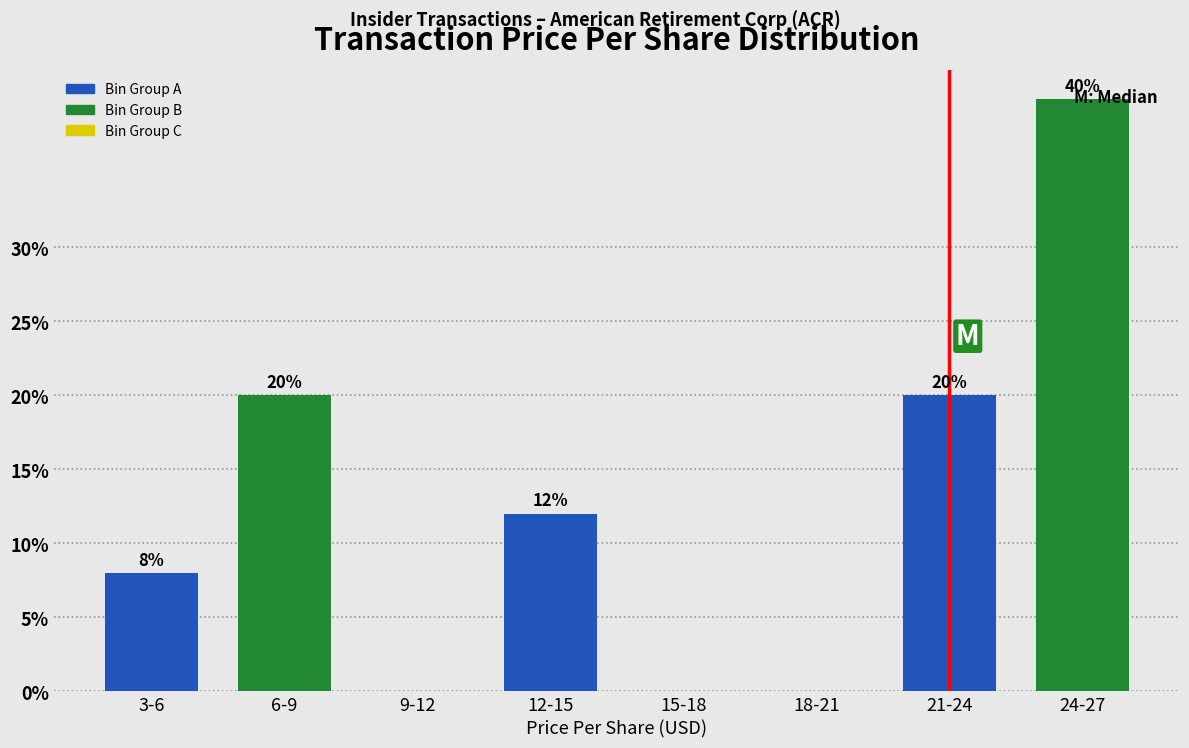

True or false: the data shows 20 at 6-9.

True